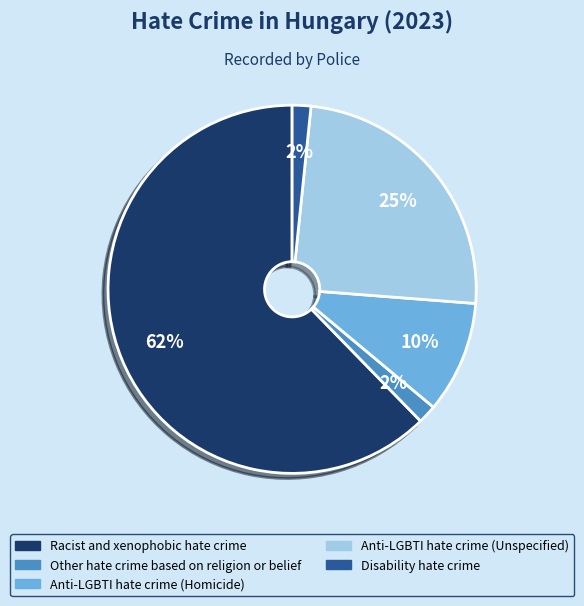

To the nearest percent, what is the average slice percentage?

20%